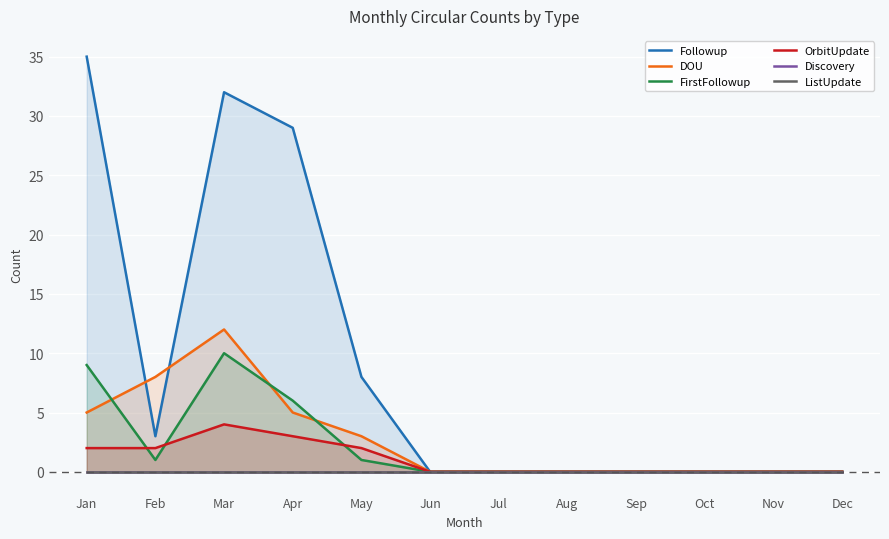

Which category has the lowest value across all series?

Jun